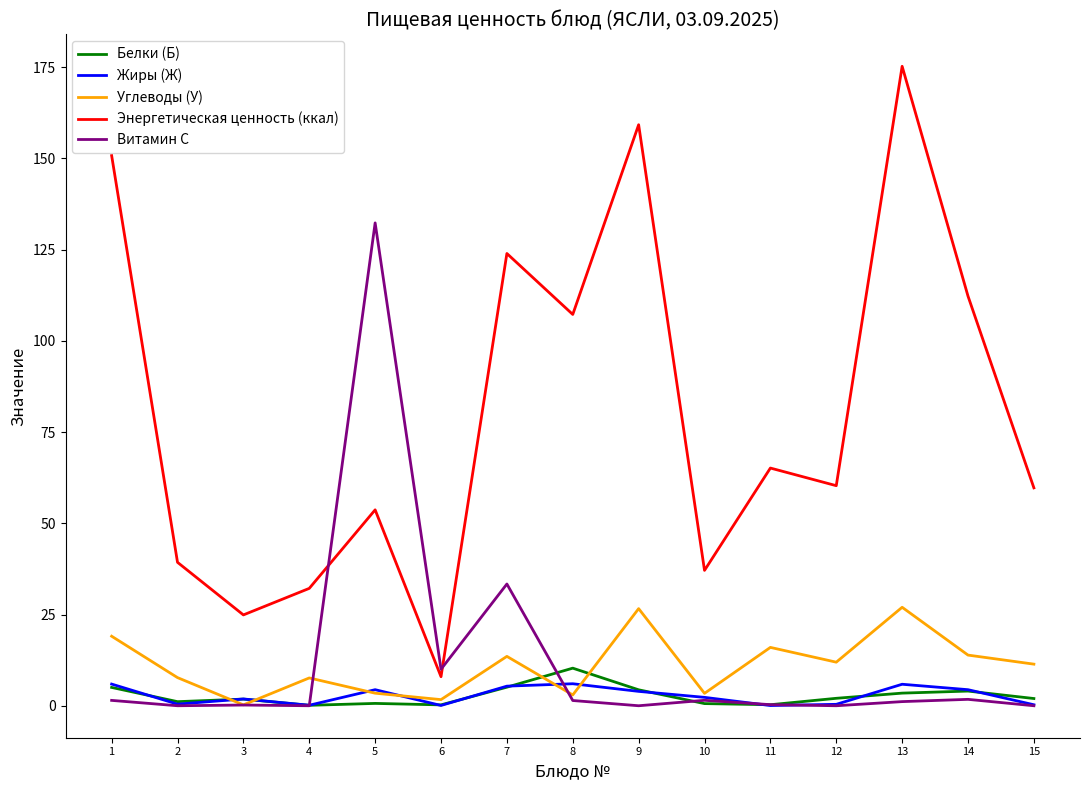

Between 6 and 9, which series saw the biggest shift?

Энергетическая ценность (ккал)